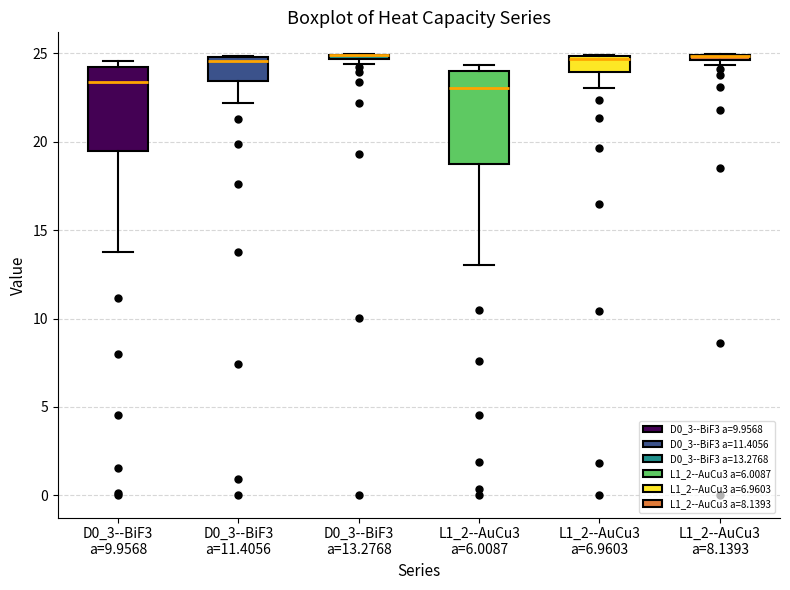

Where does the lower whisker of the box for L1_2--AuCu3 a=6.0087 end on the y-axis? The values are not printed on the chart, so give them approximately, as read against the axis.

13.0